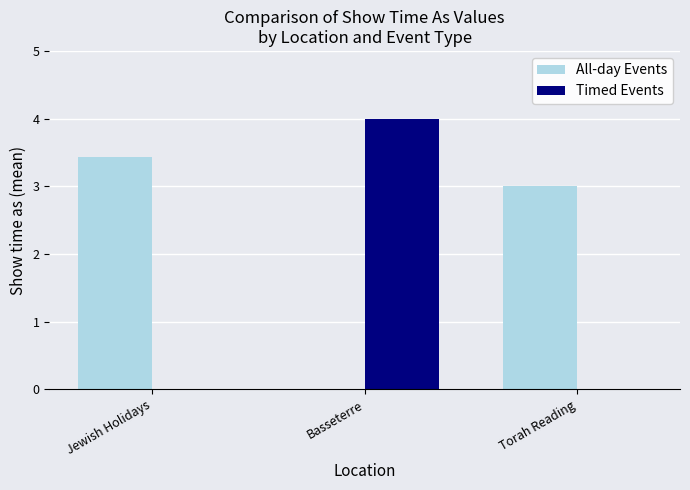

Count the number of categories in the chart.

3